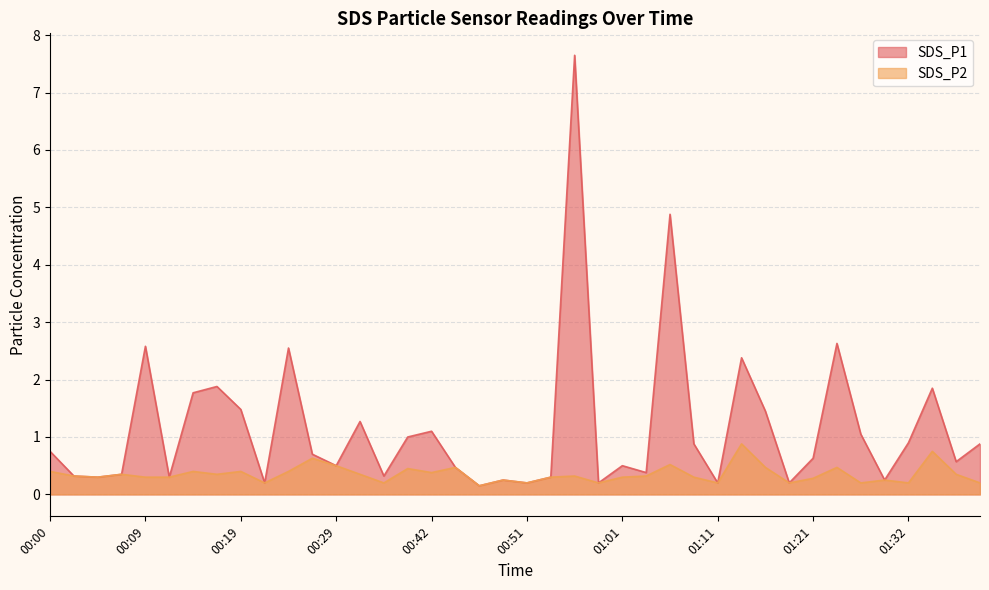

What is the maximum value for SDS_P2?

0.9